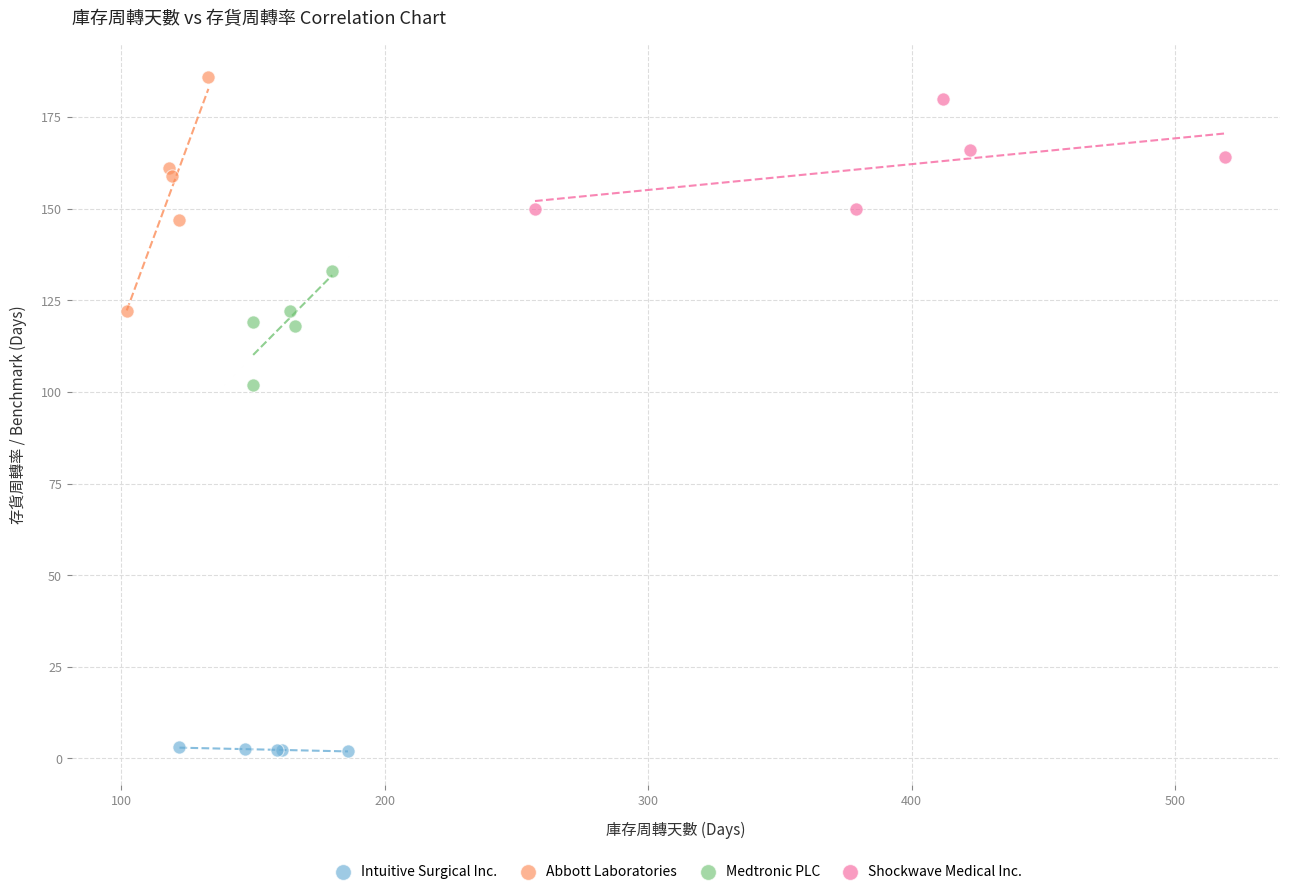

Which series has the largest Y range (max minus min)?

Abbott Laboratories